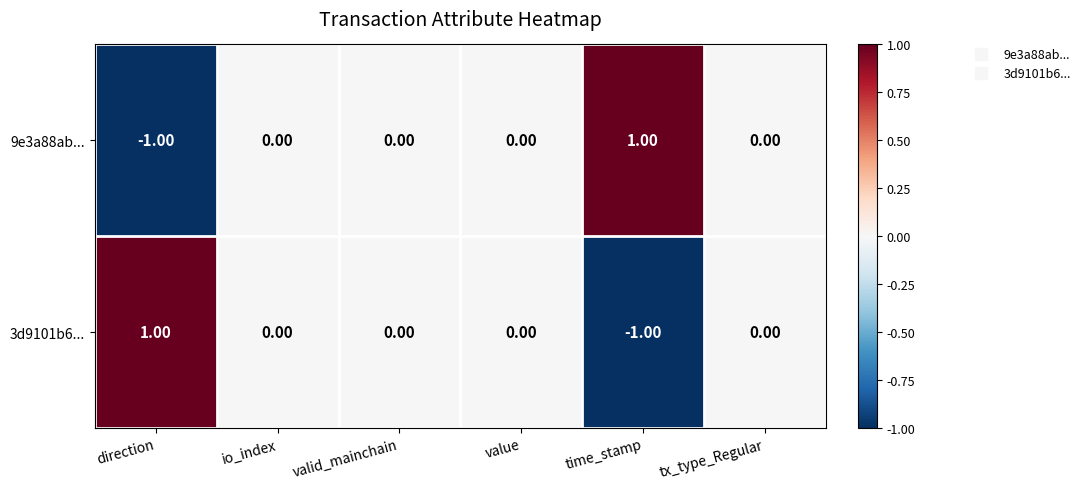

What is the minimum value shown in the chart?

-1